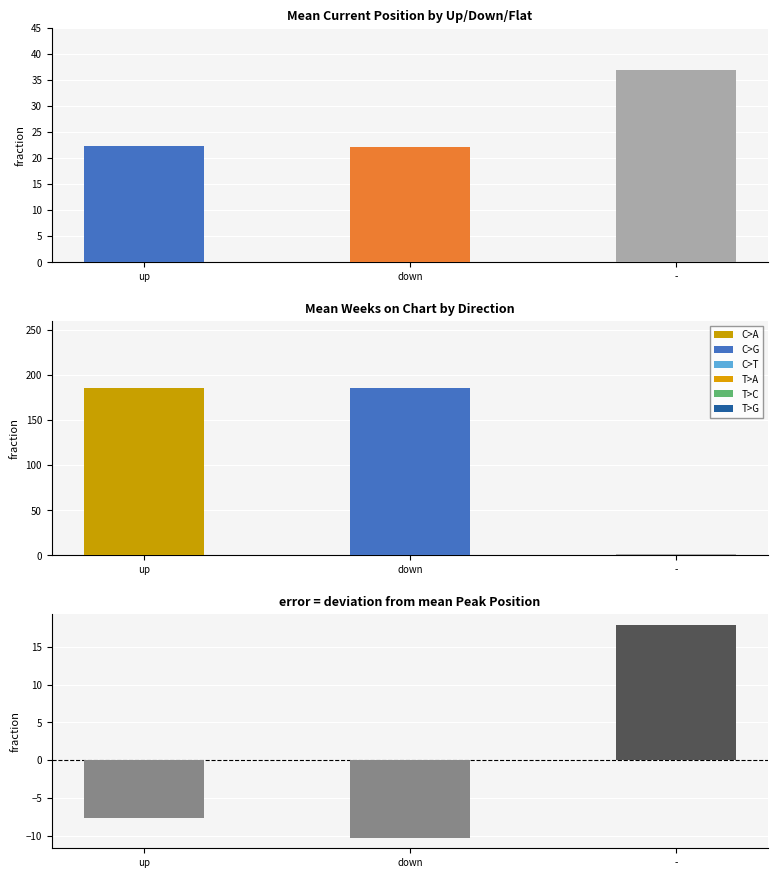

What is the change in value from down to -?

+28.2